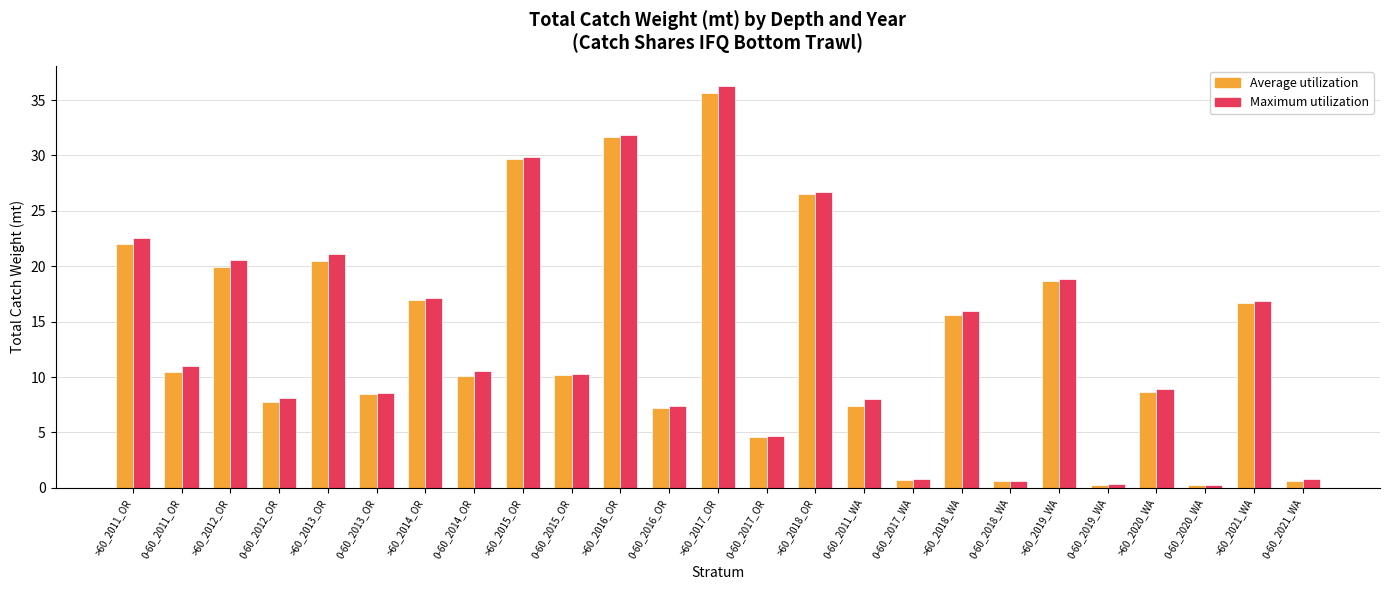

What is the difference between the highest and lowest values at >60_2017_OR?

0.6